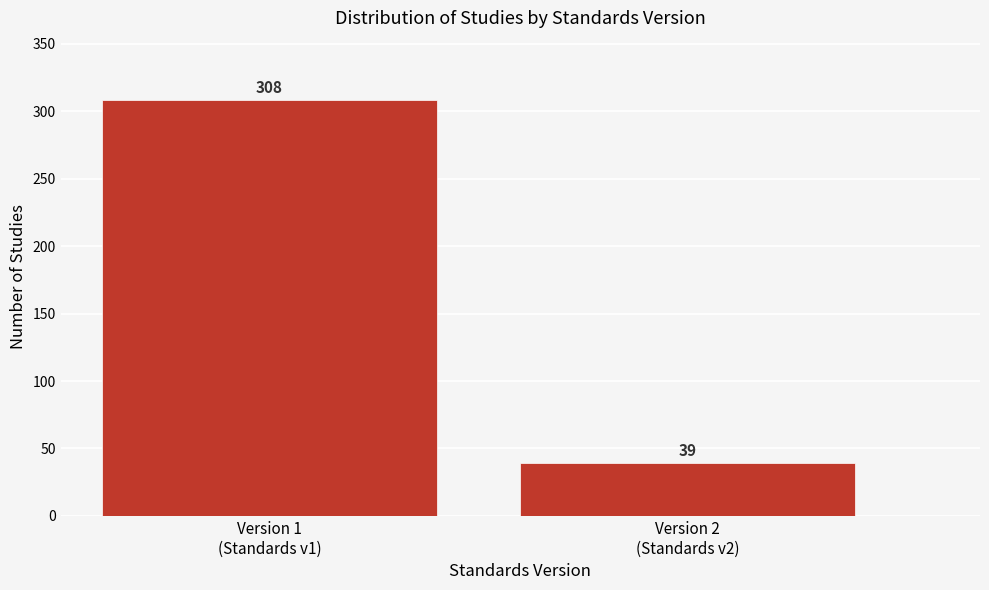

Reading left to right, extract all data points from this chart.

308	39